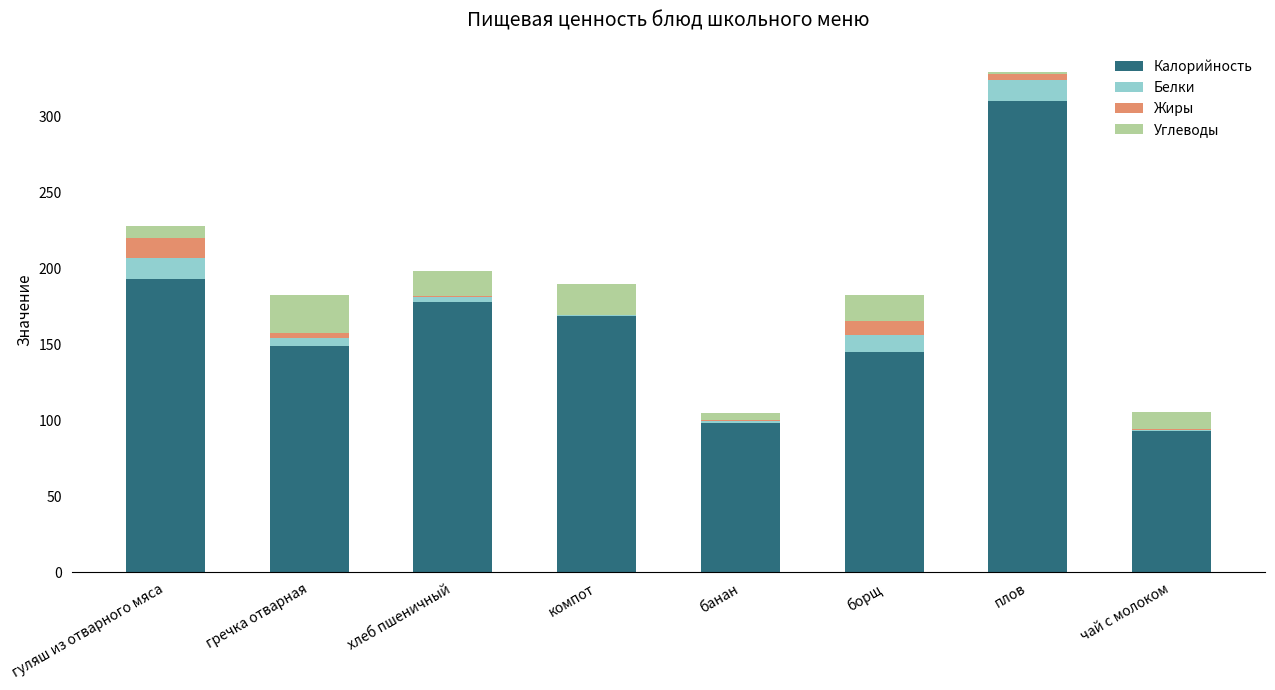

At which label is Калорийность closest to 201?

гуляш из отварного мяса